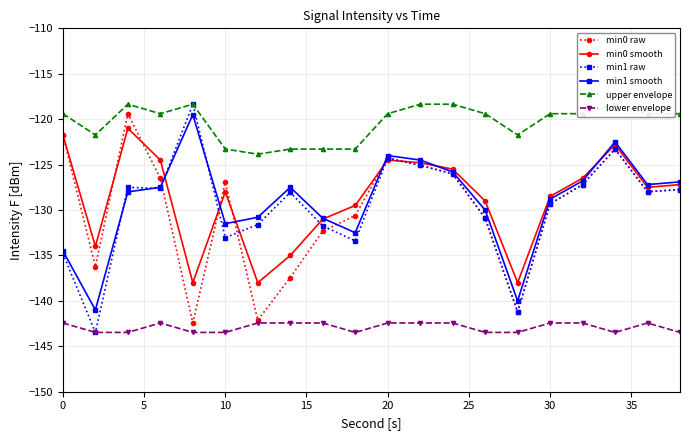

True or false: min1 smooth has more than 1 points higher than both neighbors.

True